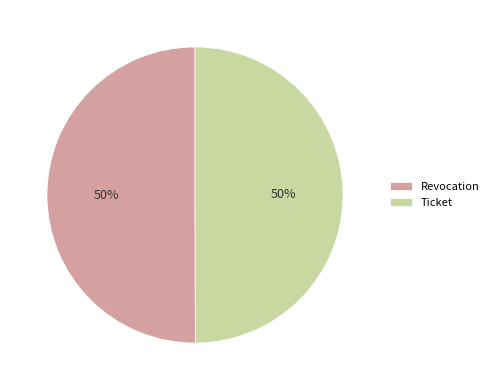

Count the number of slices in the pie.

2